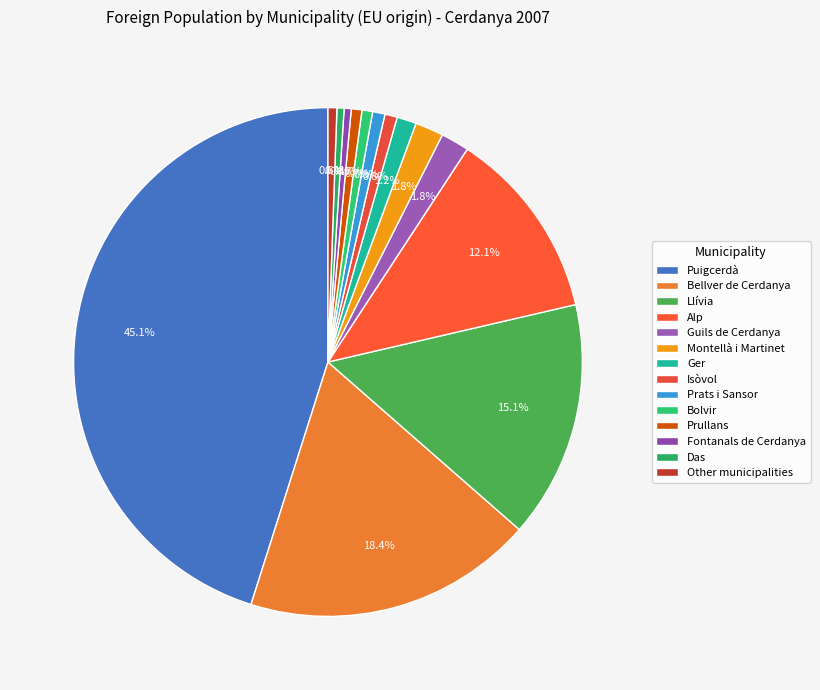

The Other municipalities slice represents 13% of the pie. True or false?

False